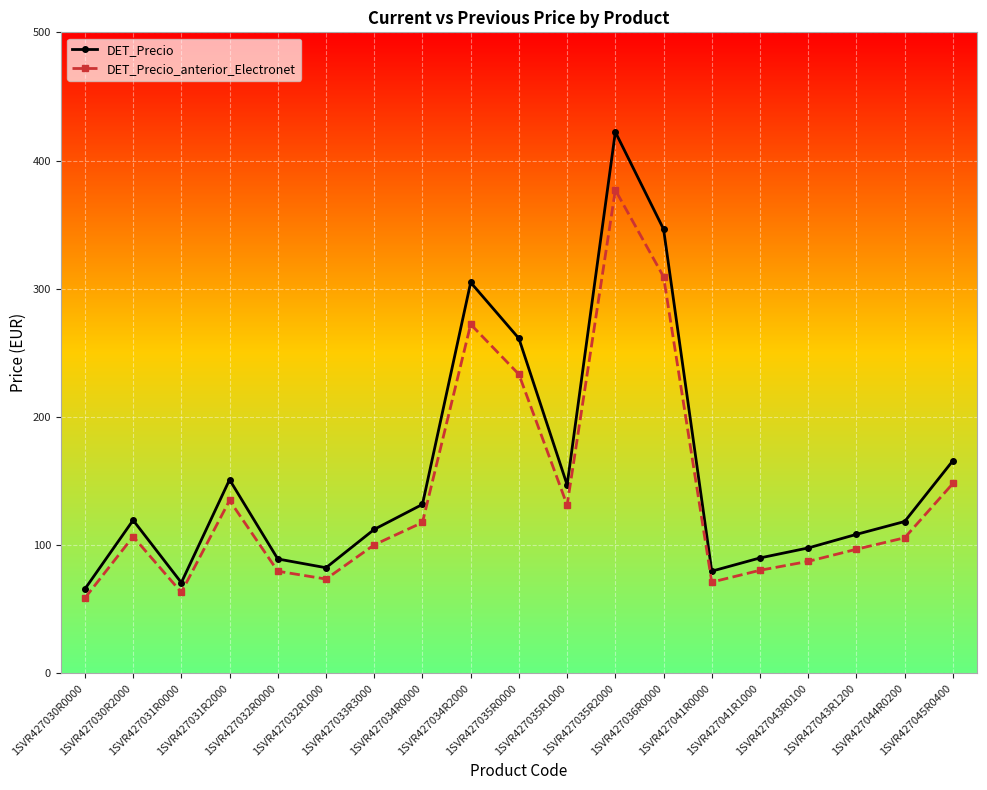

What is the highest value of the DET_Precio_anterior_Electronet series?

377.0